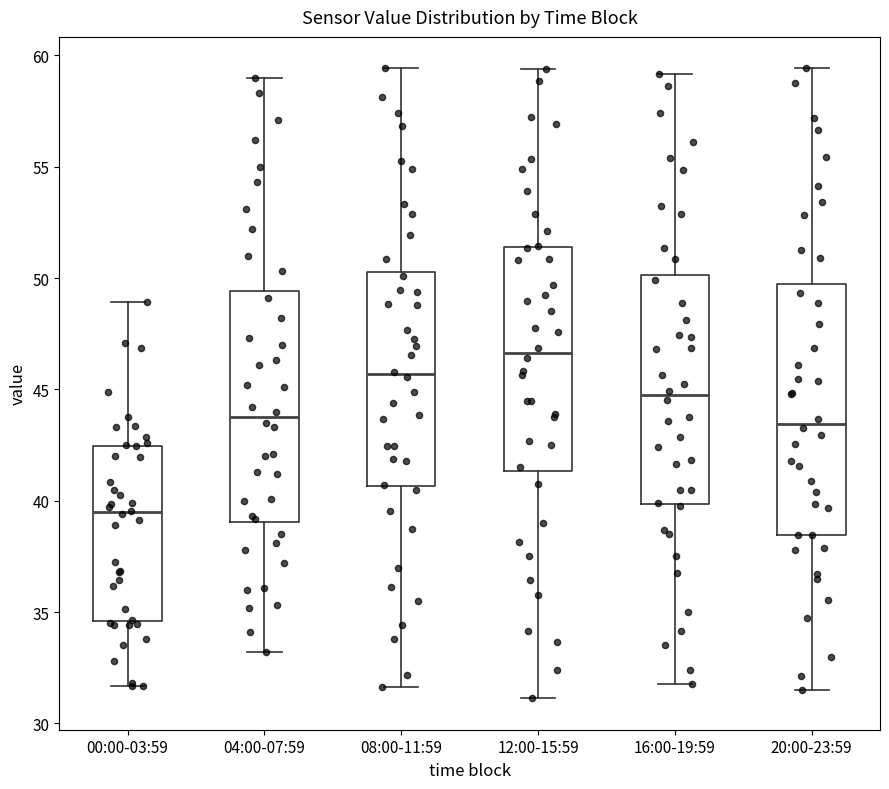

Which box is the tallest, from its lower edge to its upper edge?

20:00-23:59